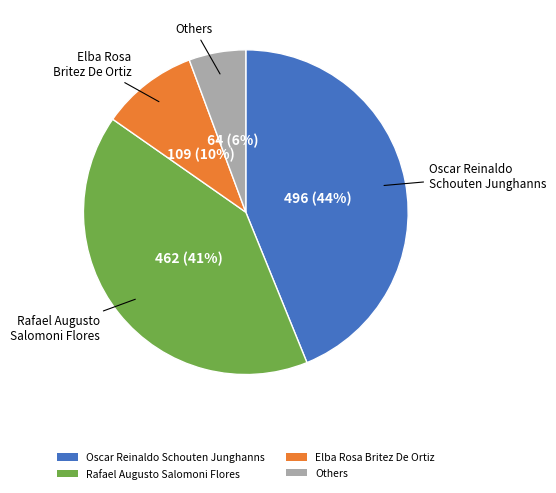

To the nearest percent, what is the difference between the largest and smallest slice percentages?

38%